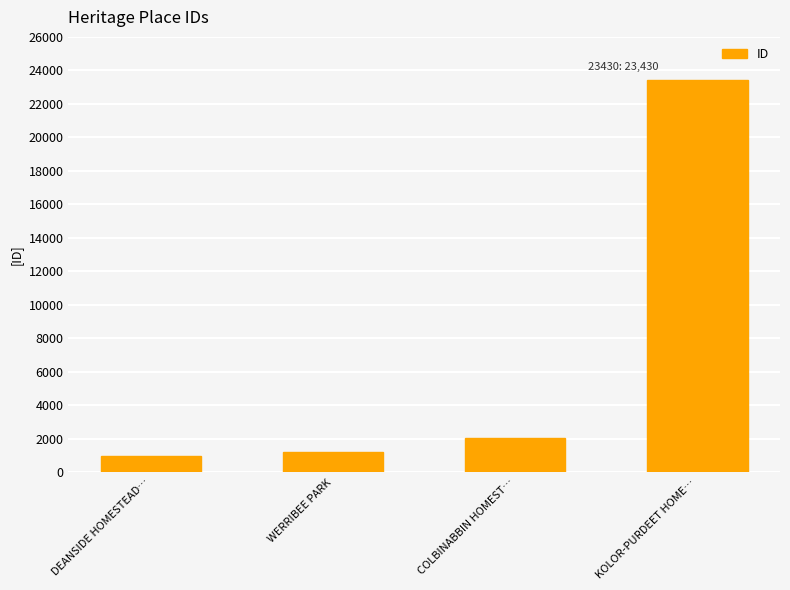

The value at WERRIBEE PARK is 1207. True or false?

True